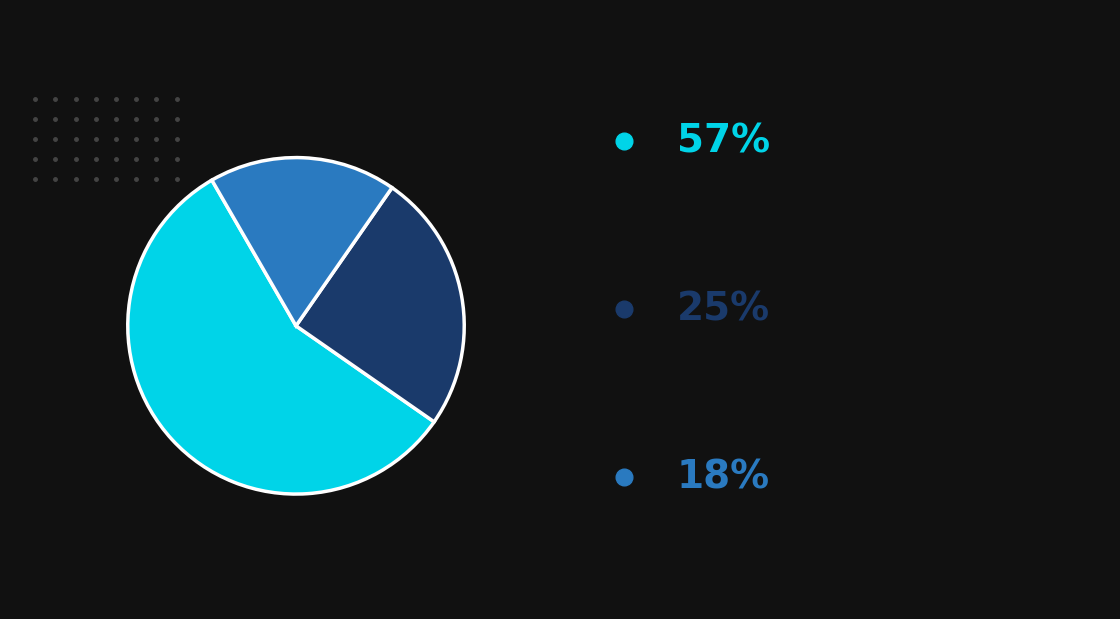

How many slices are in this pie chart?

3